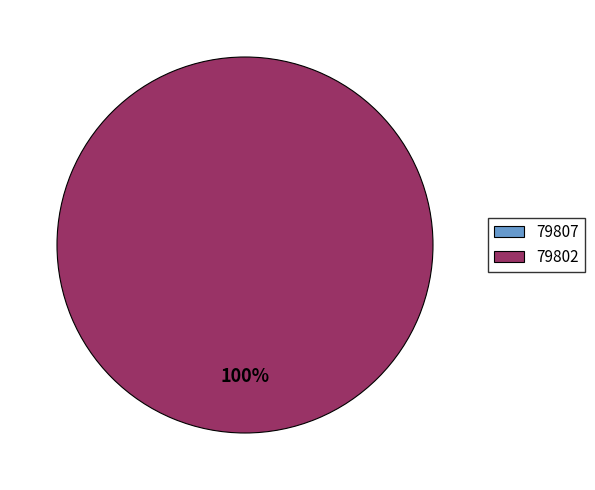

Is there any slice that represents more than half of the pie?

Yes